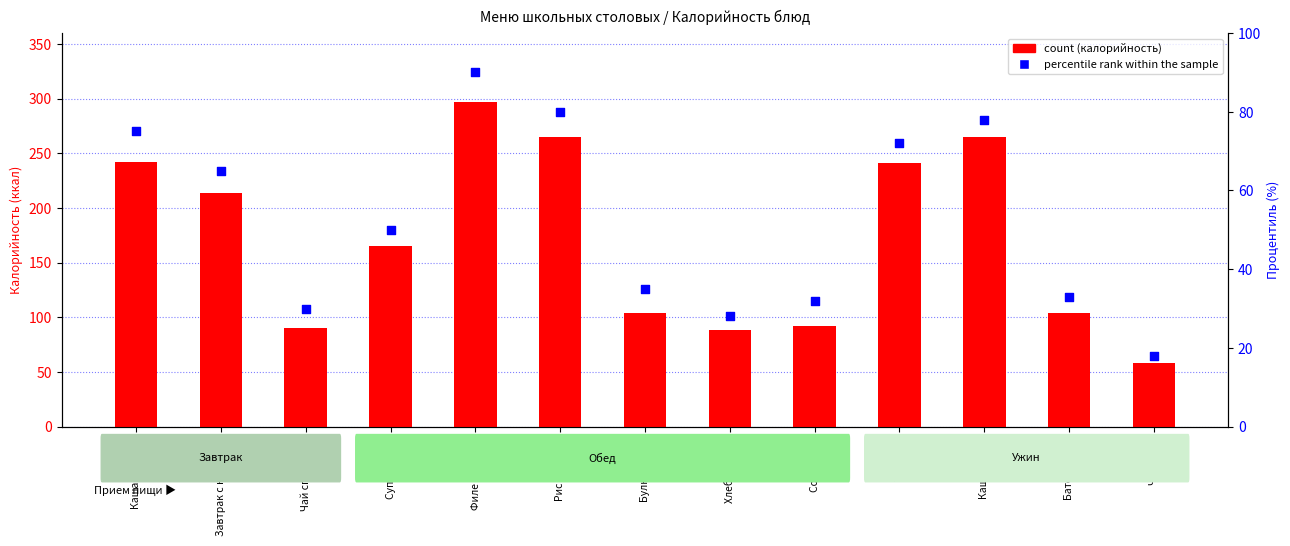

Which series contains the lowest Y value?

percentile rank within the sample